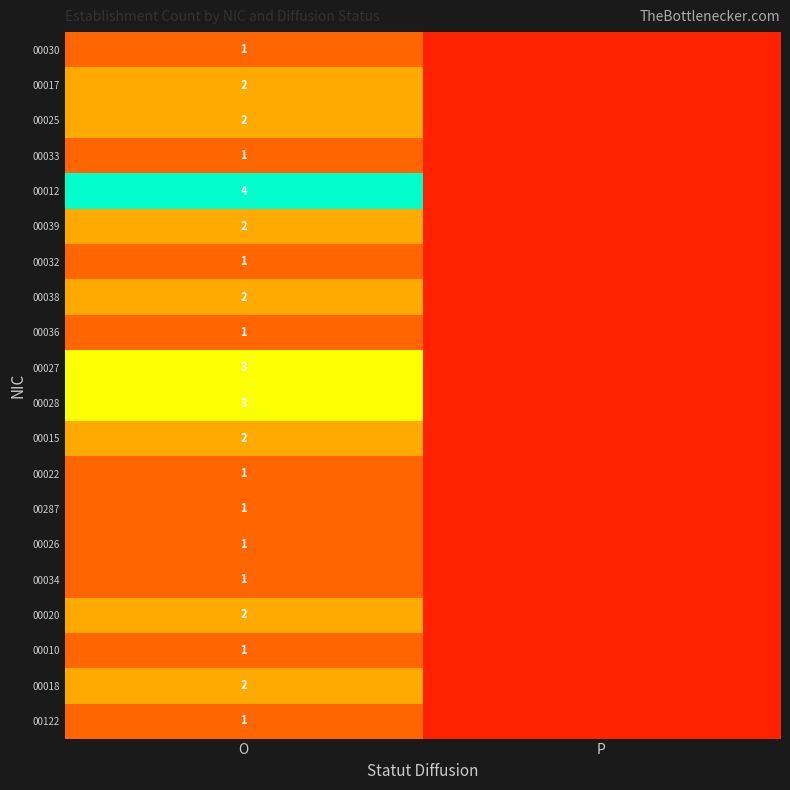

What is the maximum value shown in the chart?

4